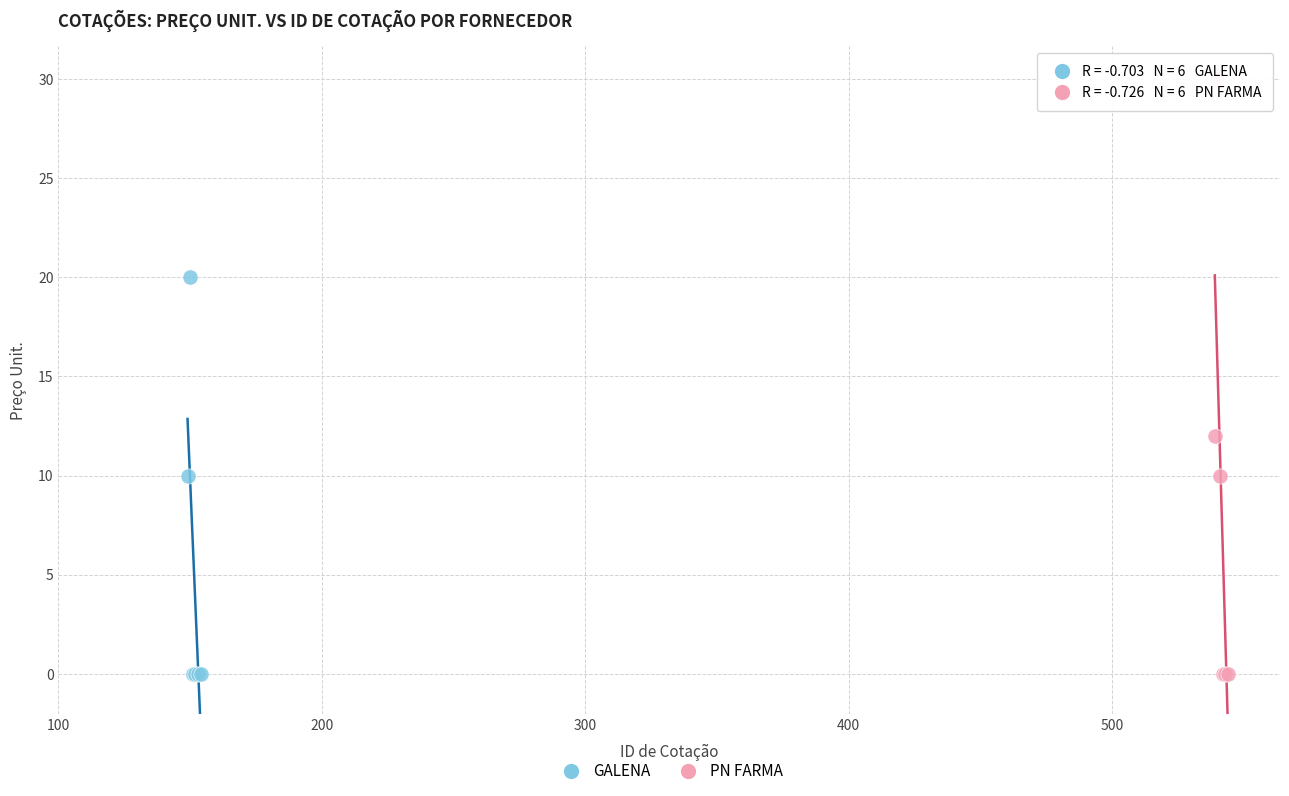

Which series has the largest Y range (max minus min)?

PN FARMA